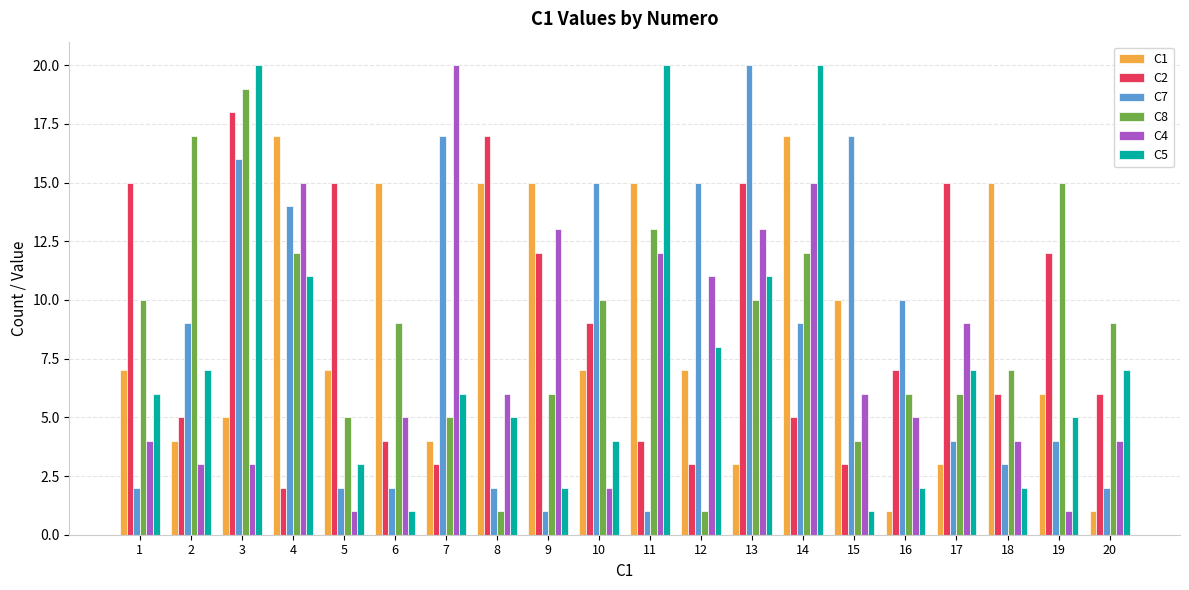

At which category is the sum across all series the highest?

3